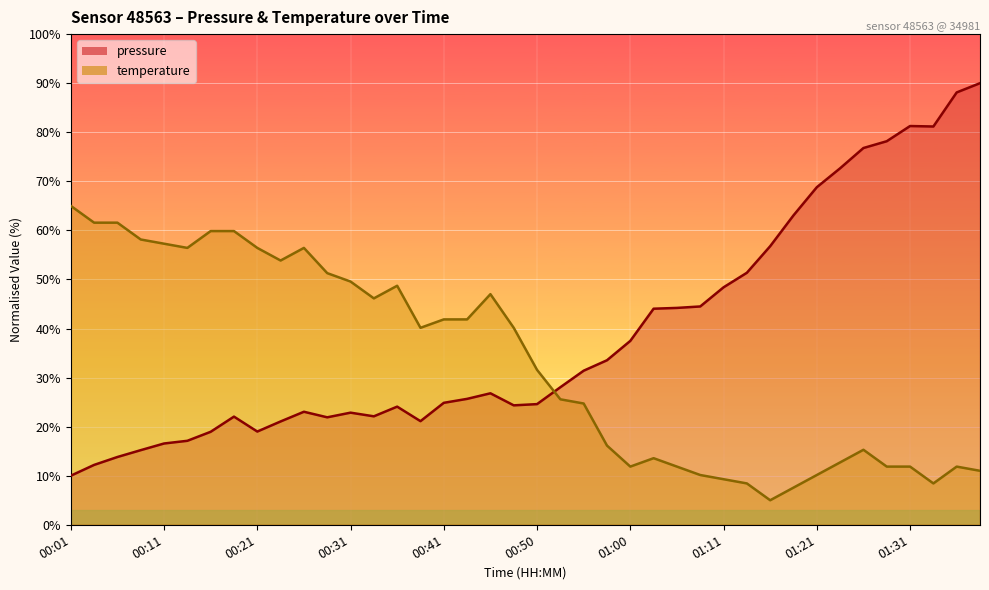

How many times do temperature and pressure cross each other?

1